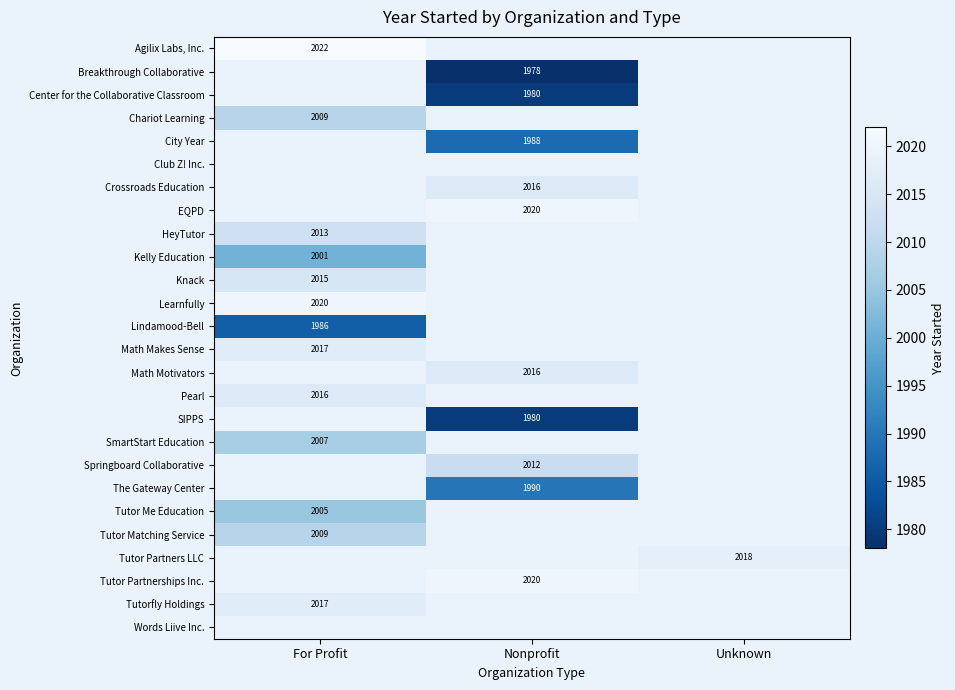

Which has a higher value, For Profit or Nonprofit?

Nonprofit